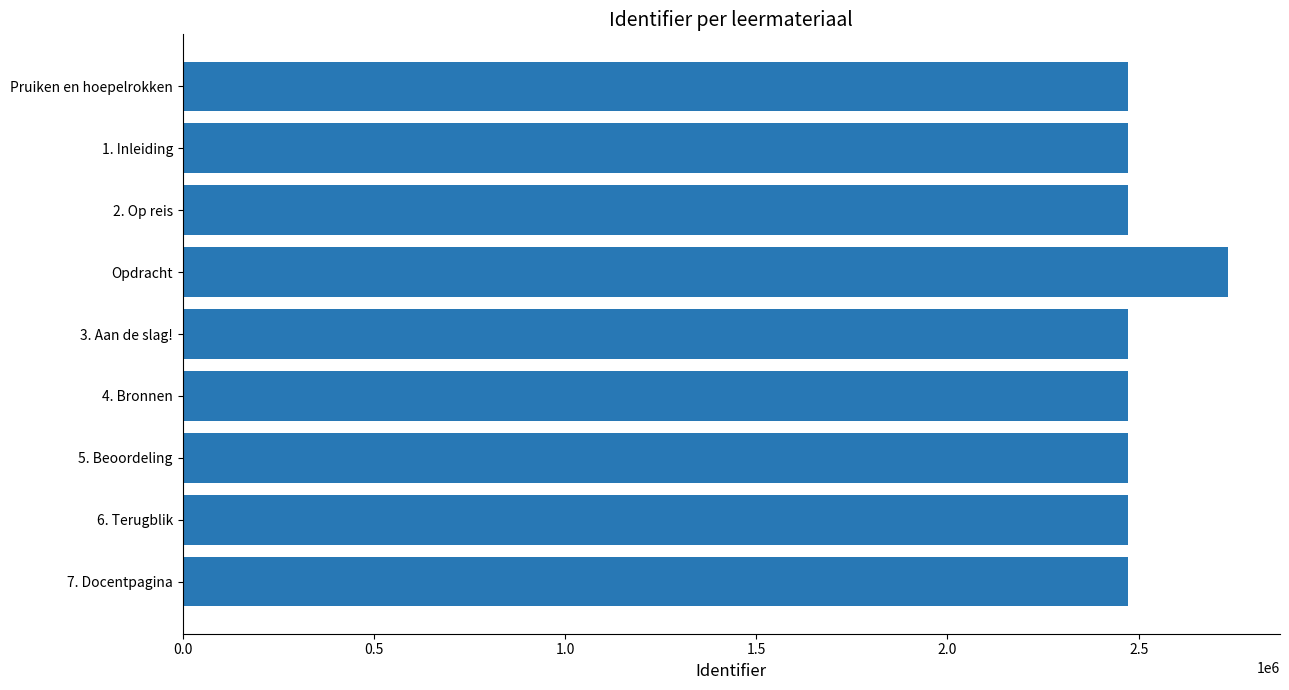

The value at 4. Bronnen is 2471339. True or false?

True